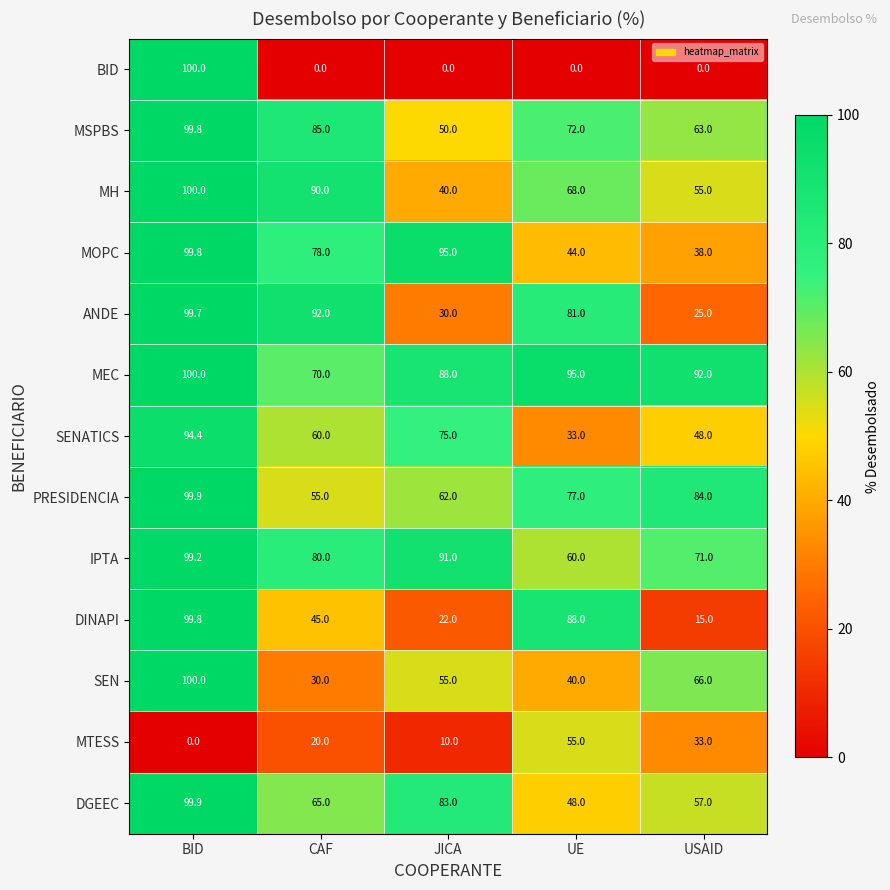

How many SENATICS values are between 48 and 75?

3